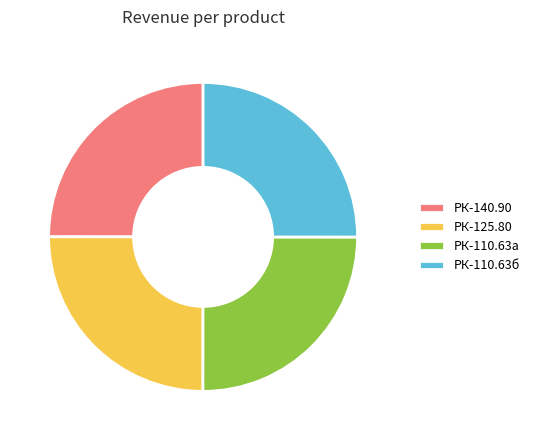

How many segments does this pie chart have?

4